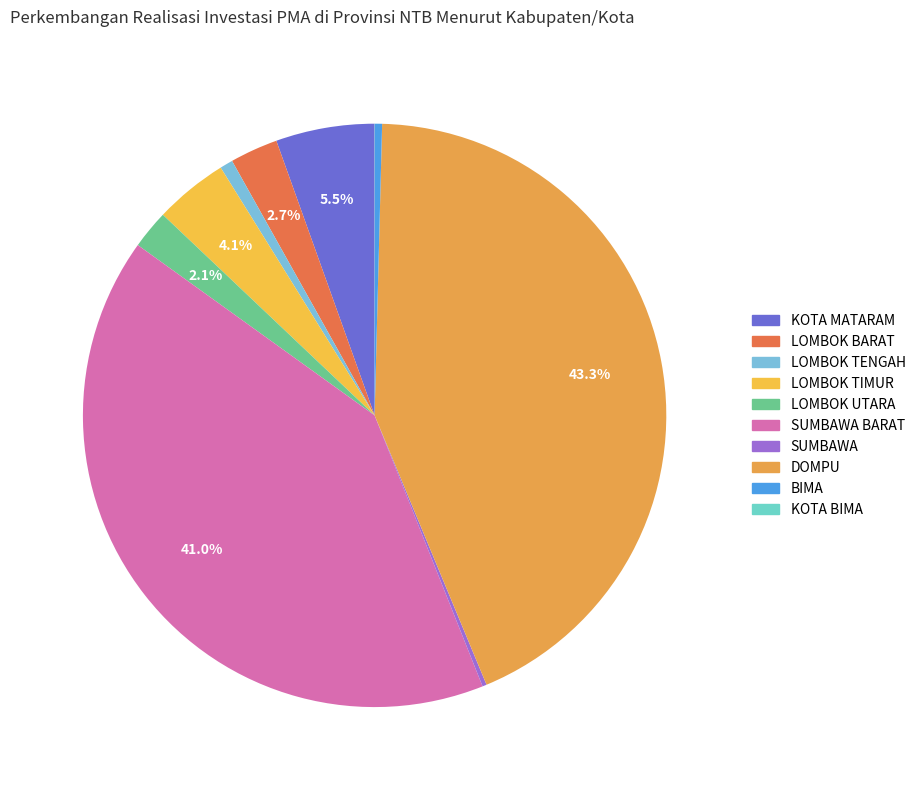

Combined, do BIMA and KOTA BIMA account for over 50%?

No